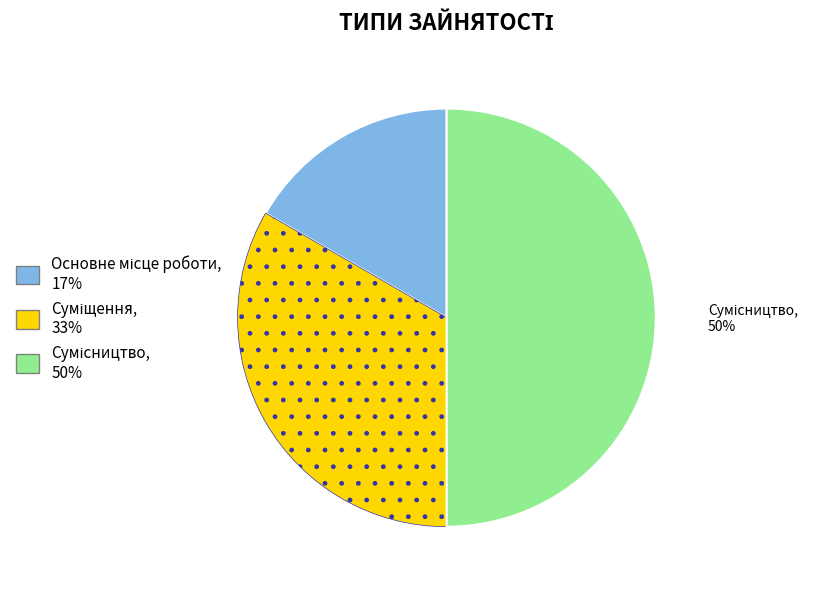

To the nearest percent, what is the difference between the largest and smallest slice percentages?

33%